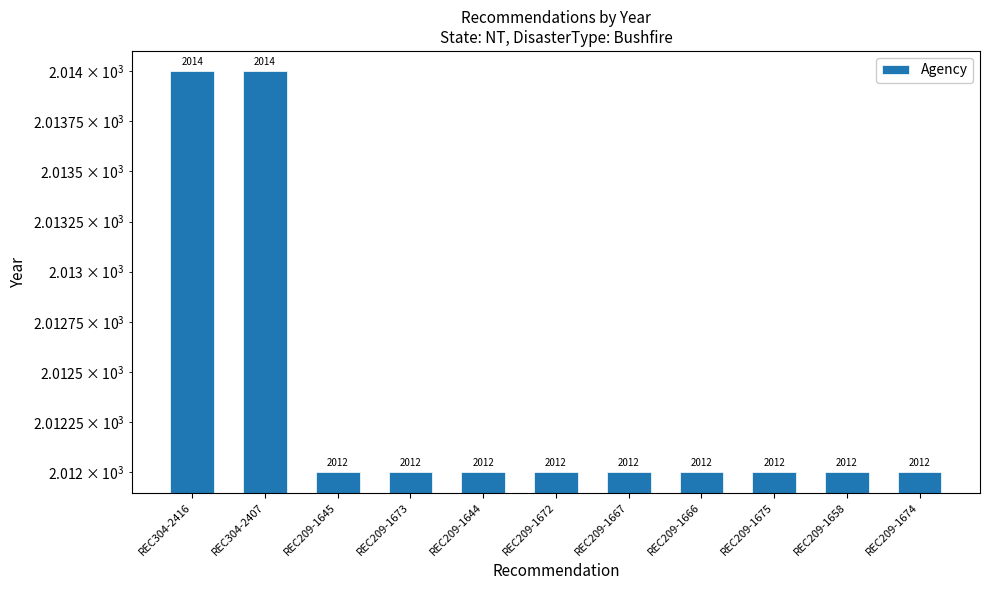

At which category does the chart reach its minimum across all series?

REC209-1645